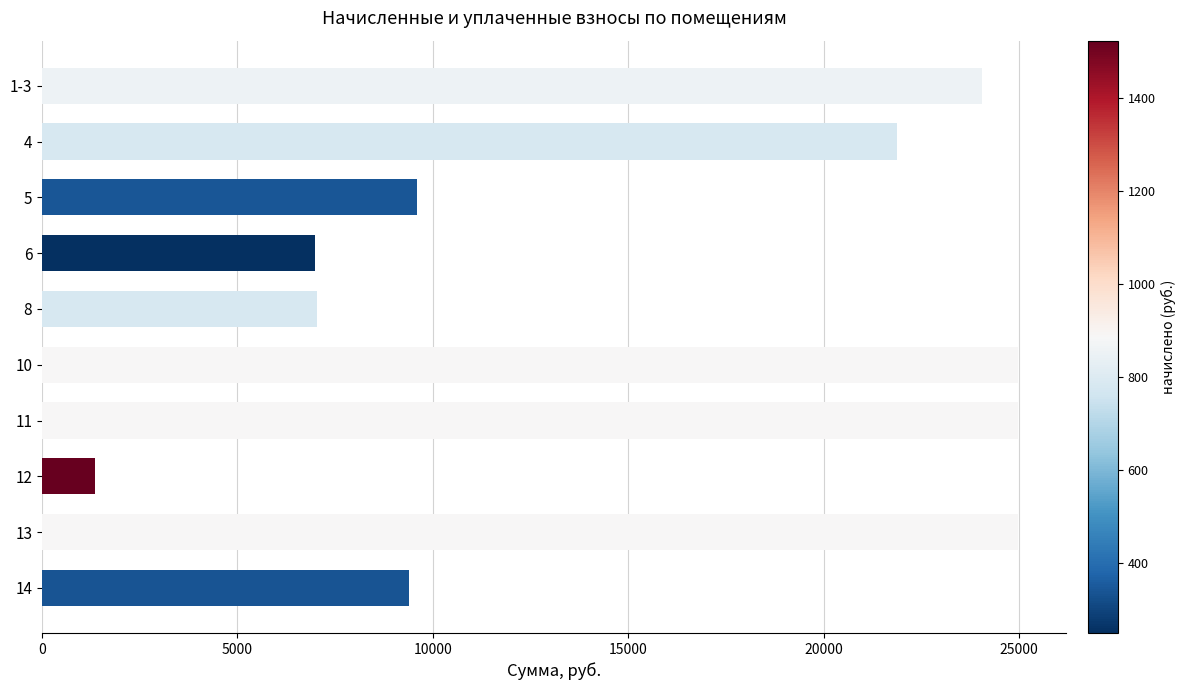

The value at 4 is 21870.1. True or false?

True